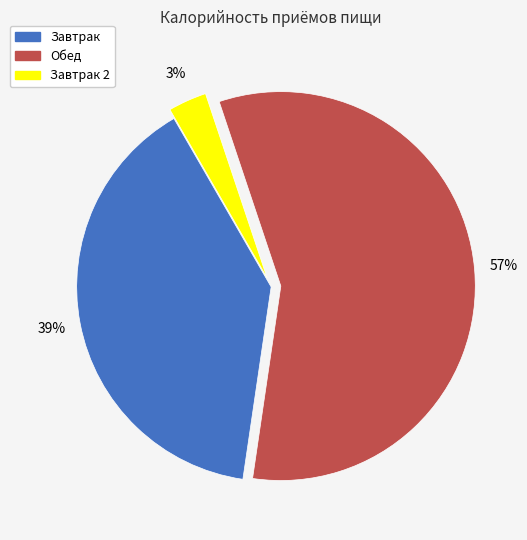

To the nearest percent, what is the average slice percentage?

33%